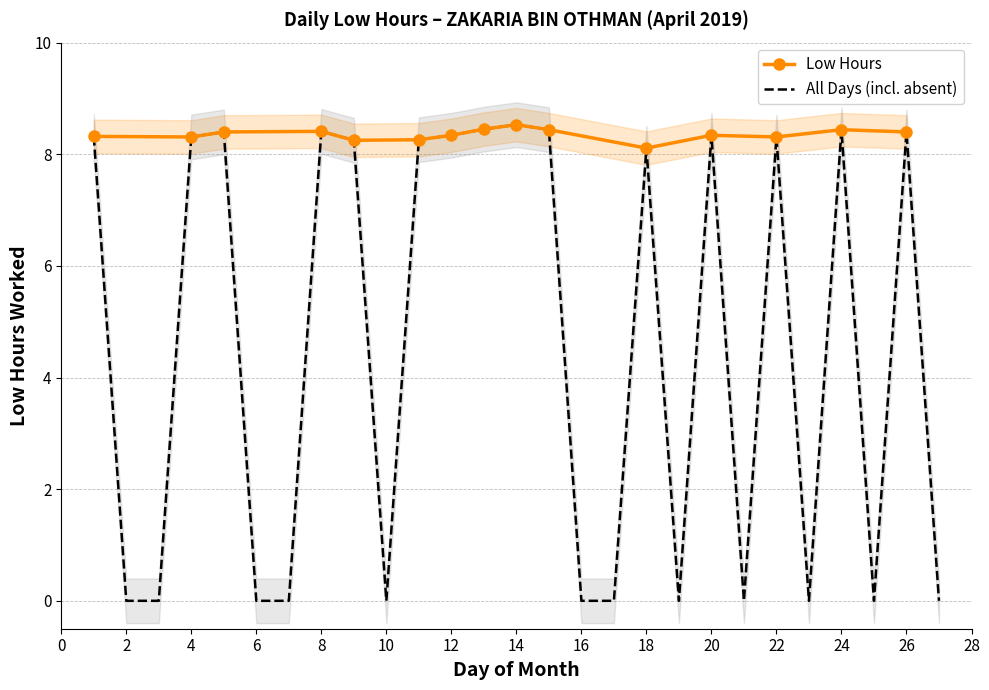

Does the chart have visible grid lines?

Yes